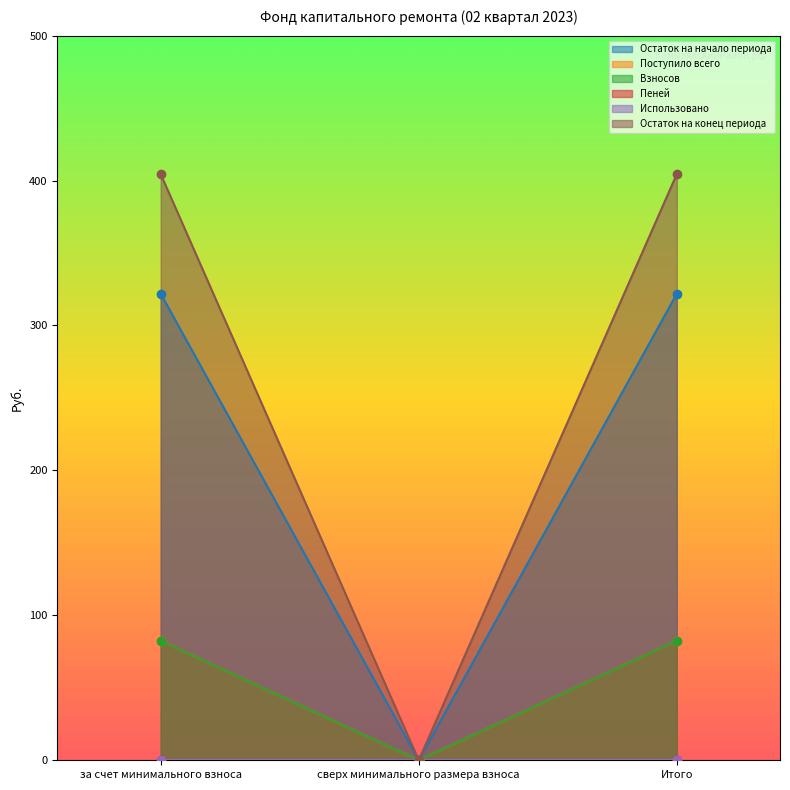

The value of Взносов at Итого is 82.5. True or false?

True